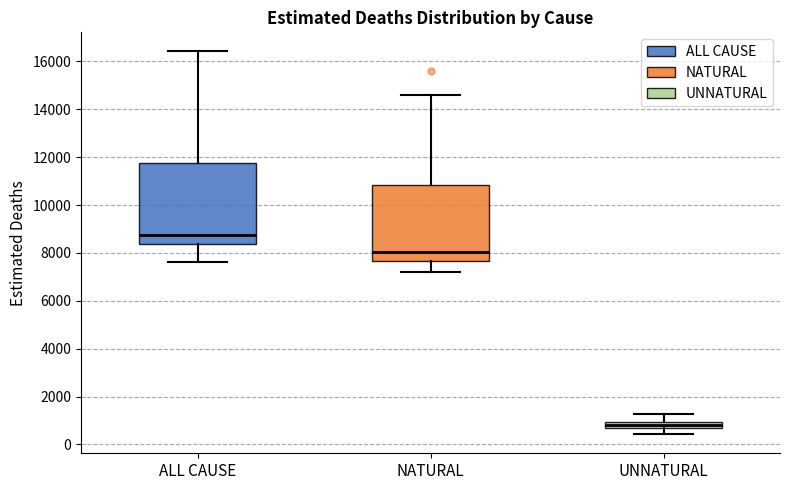

Comparing the boxes themselves (not the whiskers), which one is the tallest?

ALL CAUSE